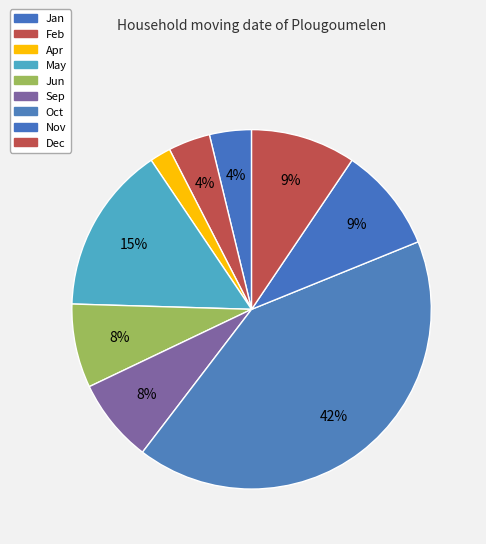

What is the largest slice in the pie chart?

Oct